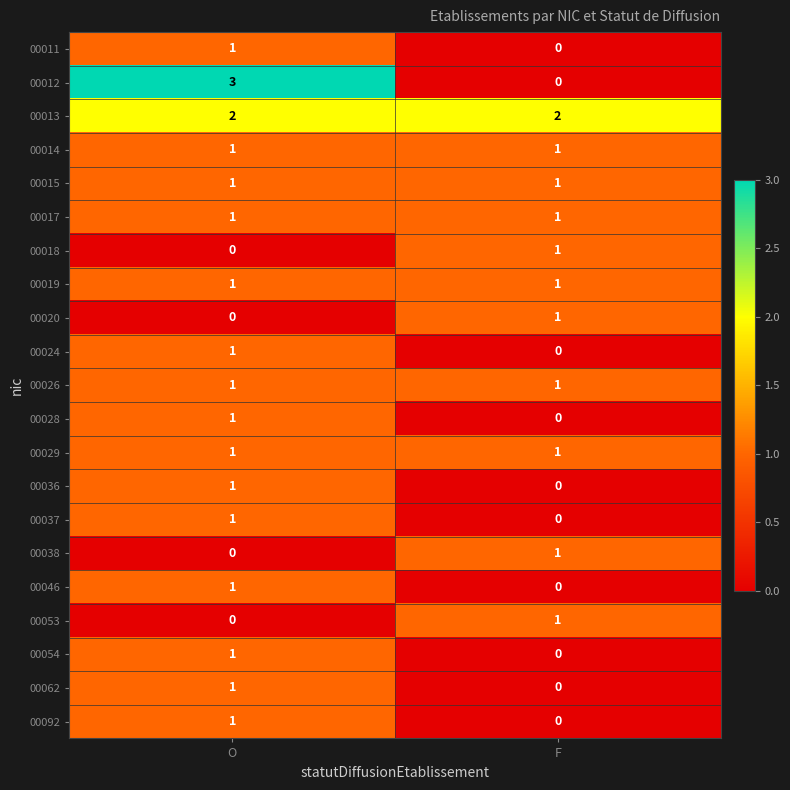

The 00020 series shows 1 at F. True or false?

True